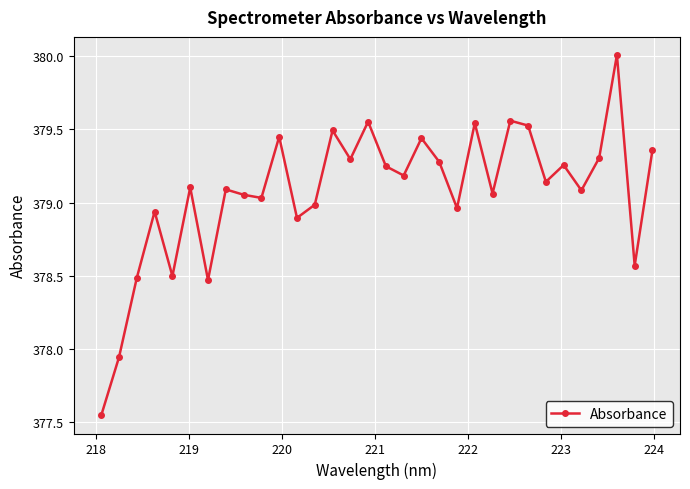

Count the number of values greater than 379.

22